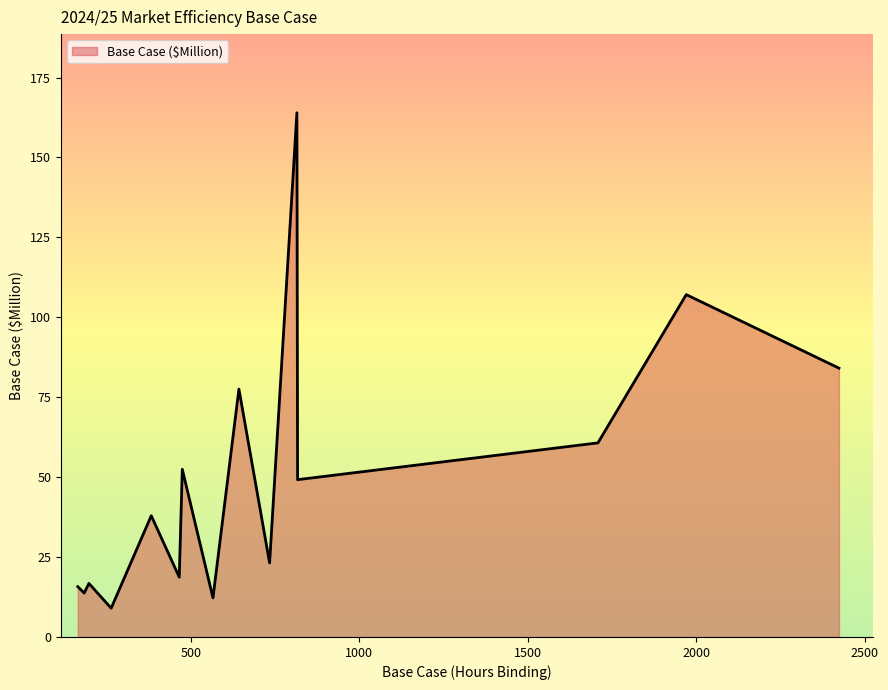

What is the maximum value shown in the chart?

164.0